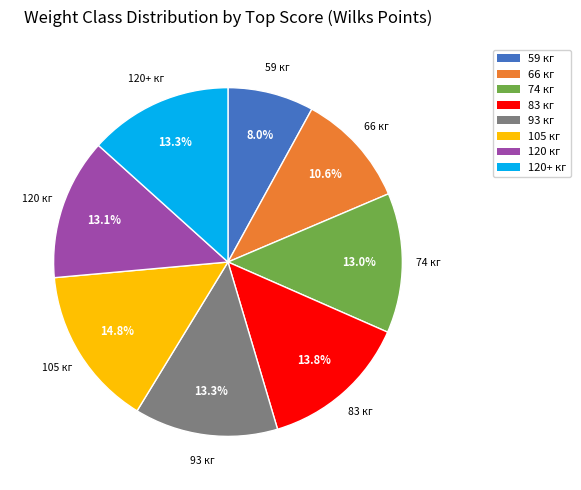

What percentage is the 74 кг slice, to the nearest percent?

13%